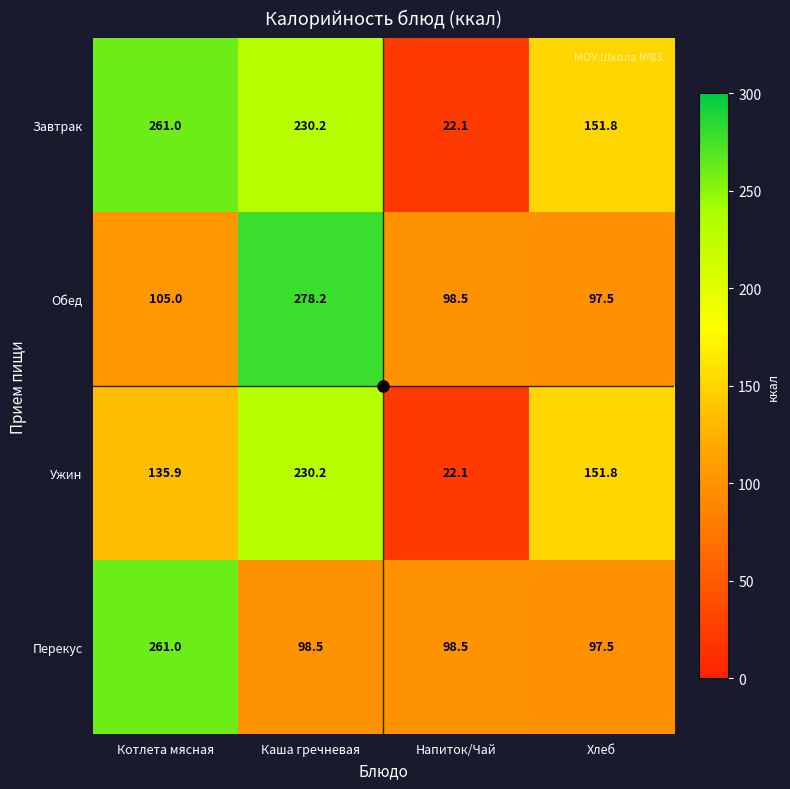

What is the minimum value shown in the chart?

22.1